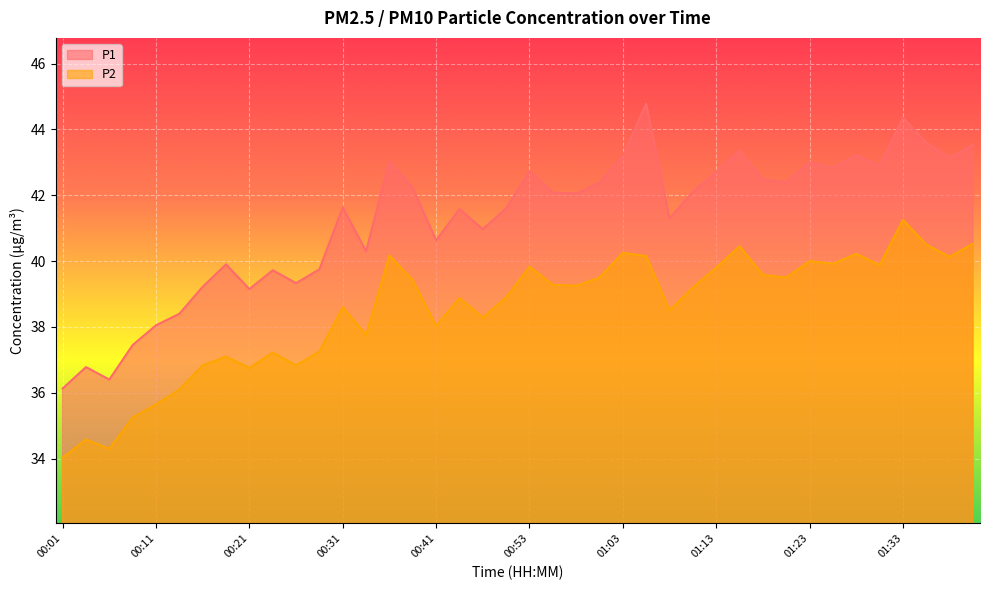

What is the value of the P2 point at the 2nd from the left?

34.6